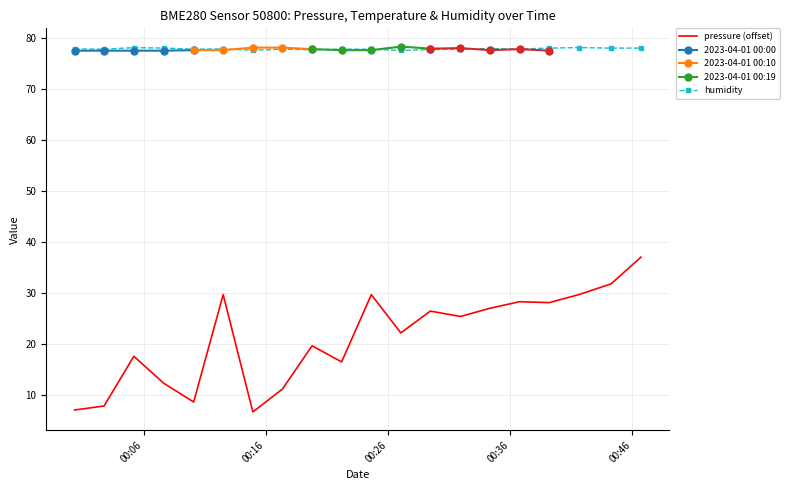

List the labels in order of pressure value, smallest first.

2023-04-01T00:14:56, 2023-04-01T00:00:20, 2023-04-01T00:02:45, 2023-04-01T00:10:05, 2023-04-01T00:17:21, 2023-04-01T00:07:38, 2023-04-01T00:22:12, 2023-04-01T00:05:11, 2023-04-01T00:19:47, 2023-04-01T00:27:03, 2023-04-01T00:31:56, 2023-04-01T00:29:28, 2023-04-01T00:34:21, 2023-04-01T00:39:12, 2023-04-01T00:36:47, 2023-04-01T00:12:30, 2023-04-01T00:24:38, 2023-04-01T00:41:37, 2023-04-01T00:44:16, 2023-04-01T00:46:43